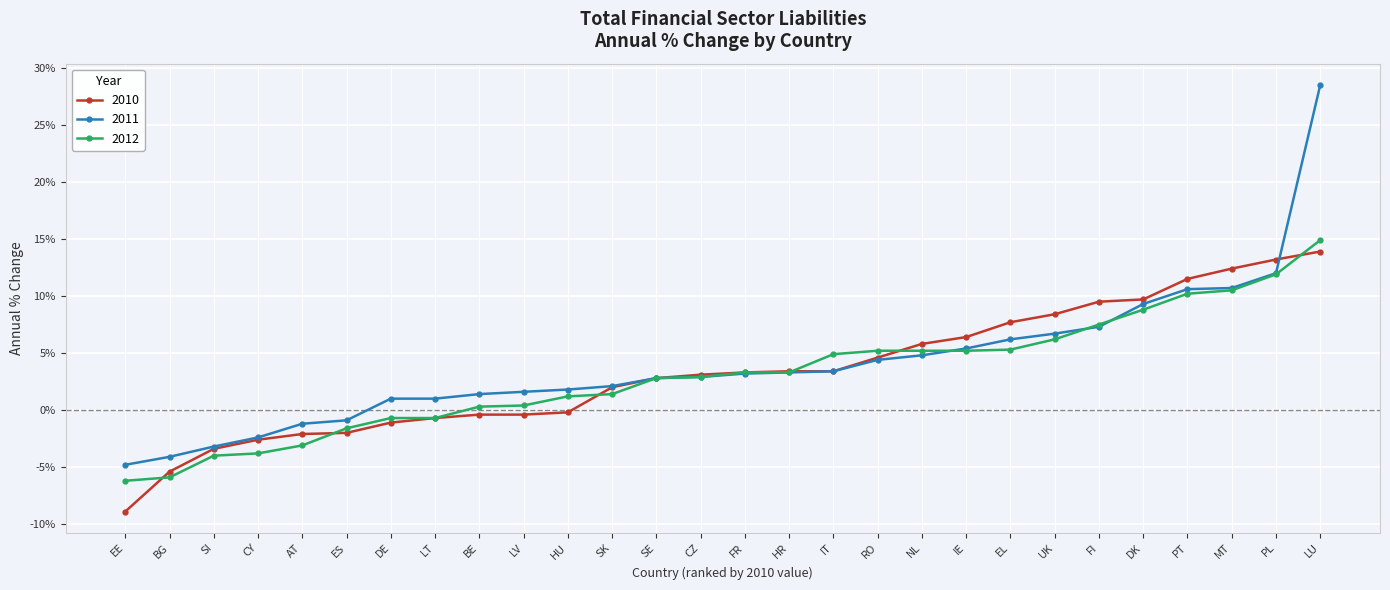

What is the approximate value of 2010 at SE?

2.8